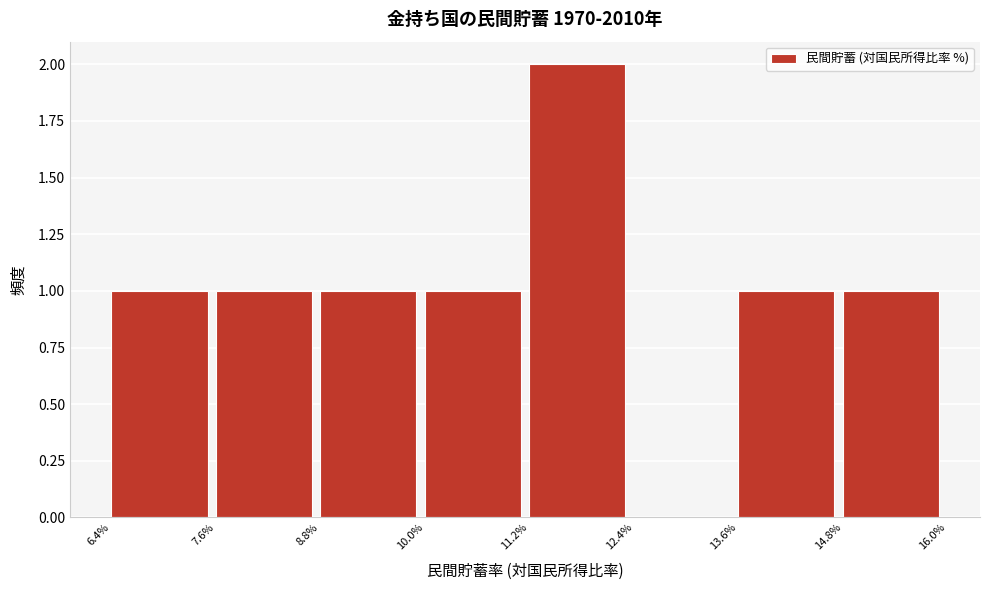

Reading left to right, transcribe this chart: for each bar, give the range it covers on the x-axis and its height. The values are not printed on the chart, so give them approximately, as read against the axis.

6.4% to 7.6%: 1
7.6% to 8.8%: 1
8.8% to 10.0%: 1
10.0% to 11.2%: 1
11.2% to 12.4%: 2
12.4% to 13.6%: 0
13.6% to 14.8%: 1
14.8% to 16.0%: 1